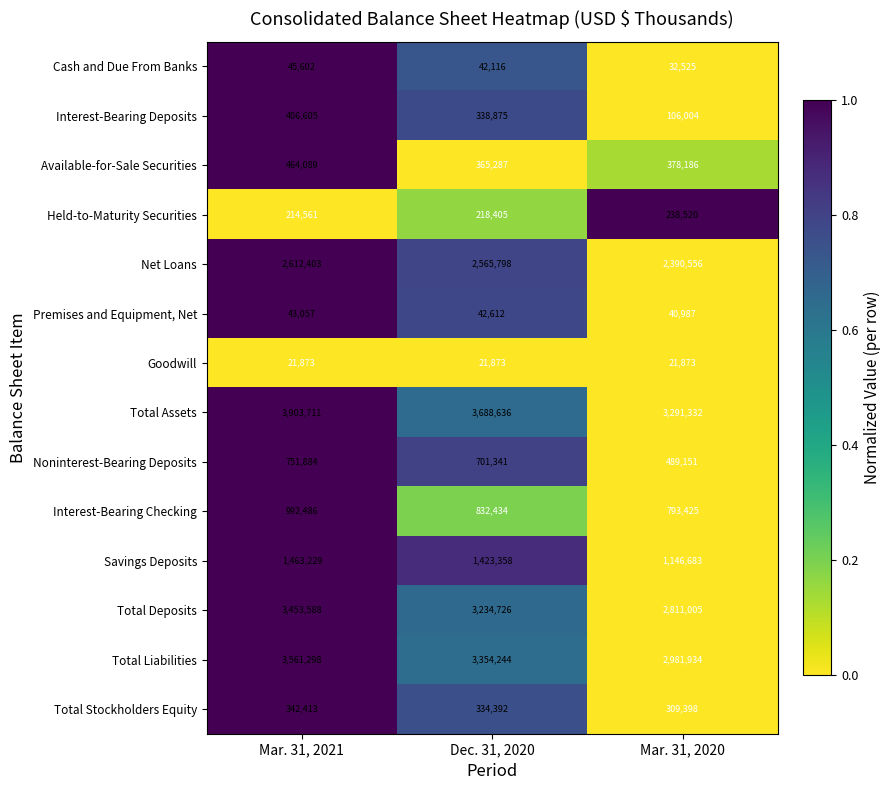

Which series has the largest total across all categories?

Total Assets